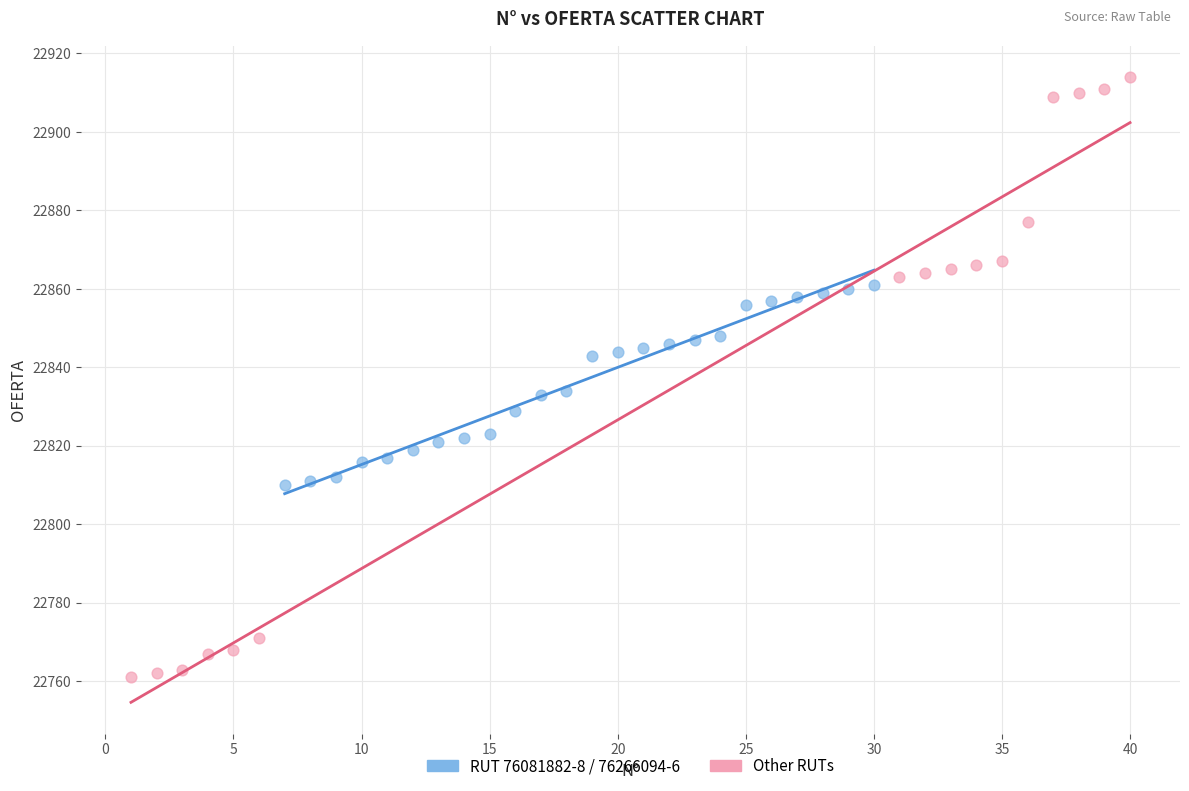

Which series contains the lowest Y value?

Other RUTs